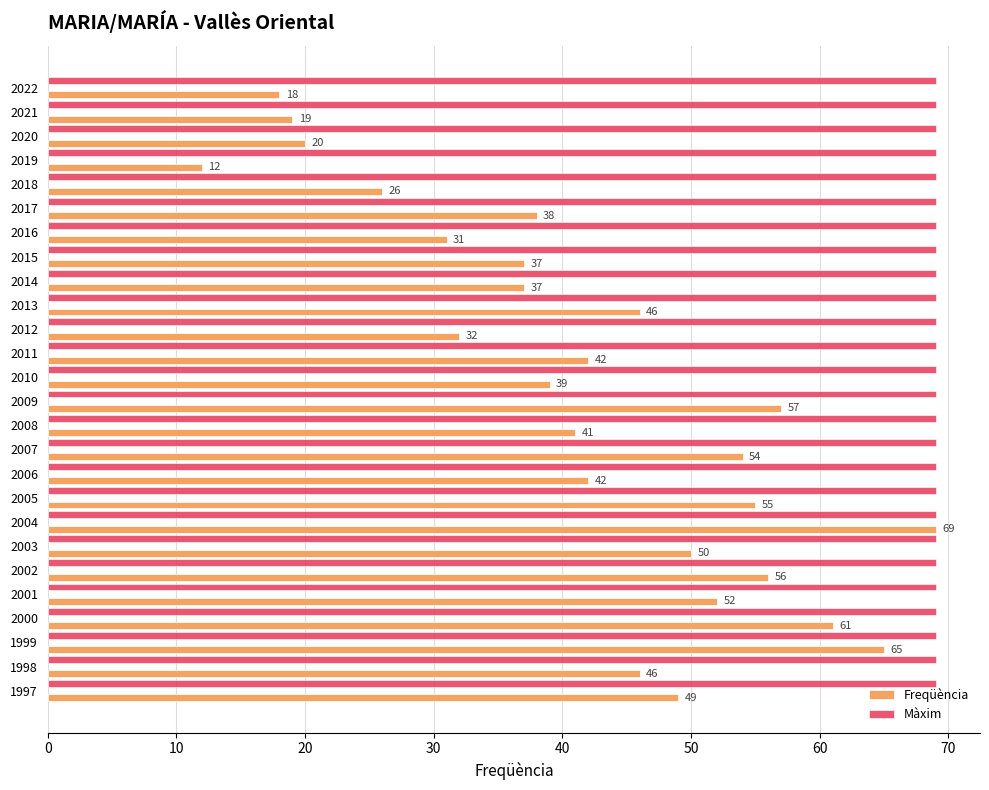

Which series has the largest range (max minus min)?

Freqüència